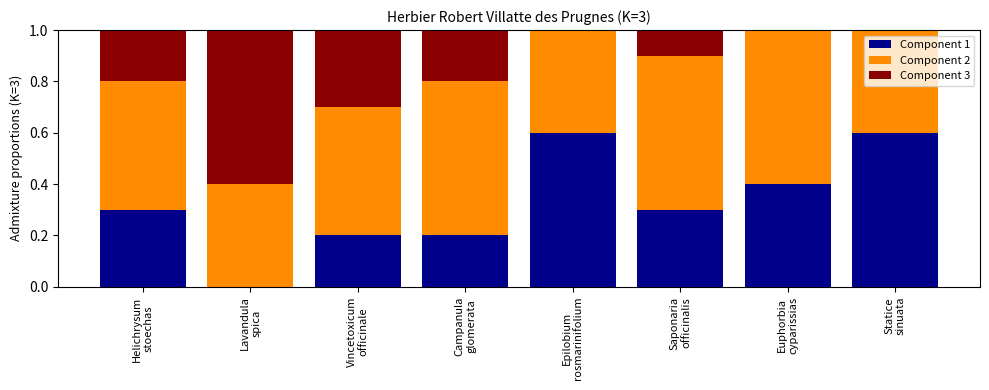

What is the value of the Component 2 bar at the 3rd from the left?

0.5